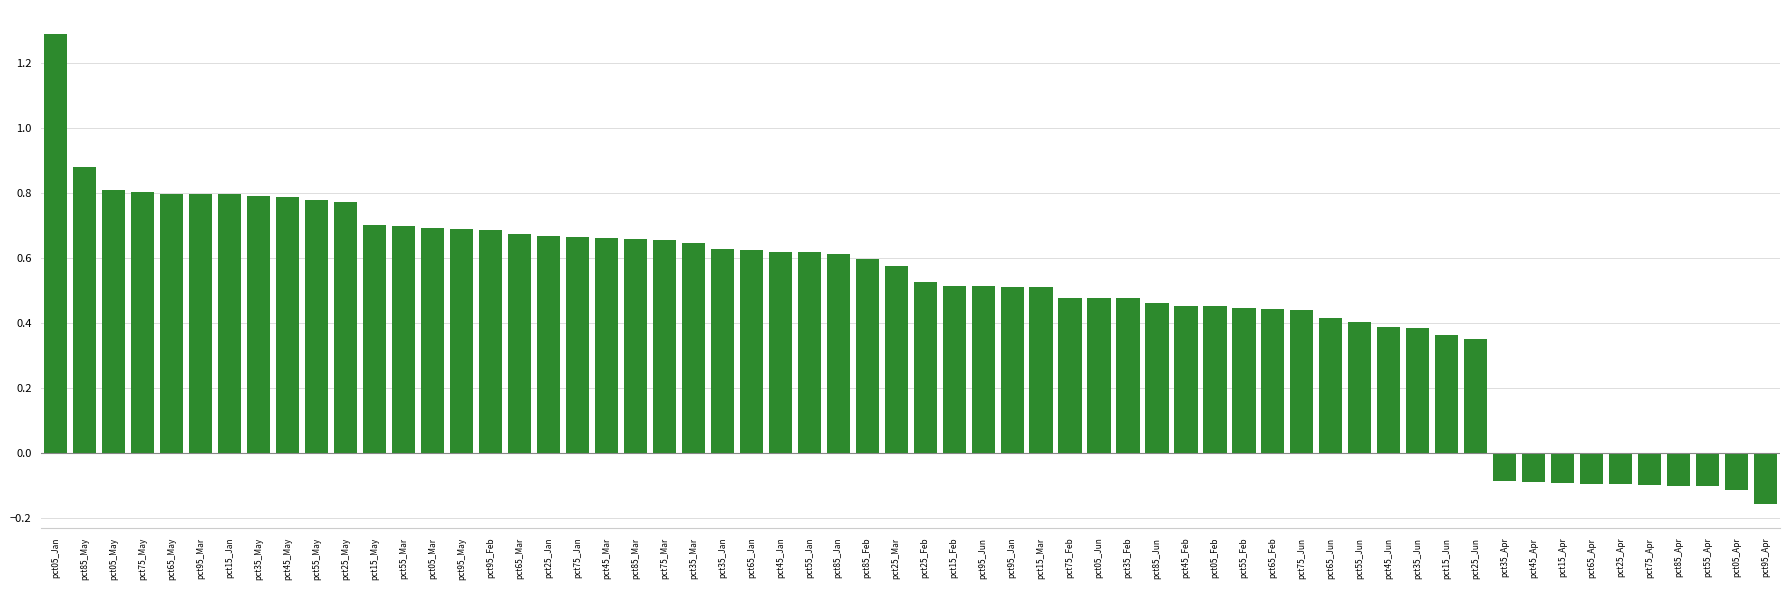

At which label does the data first exceed 0?

pct05_Jan